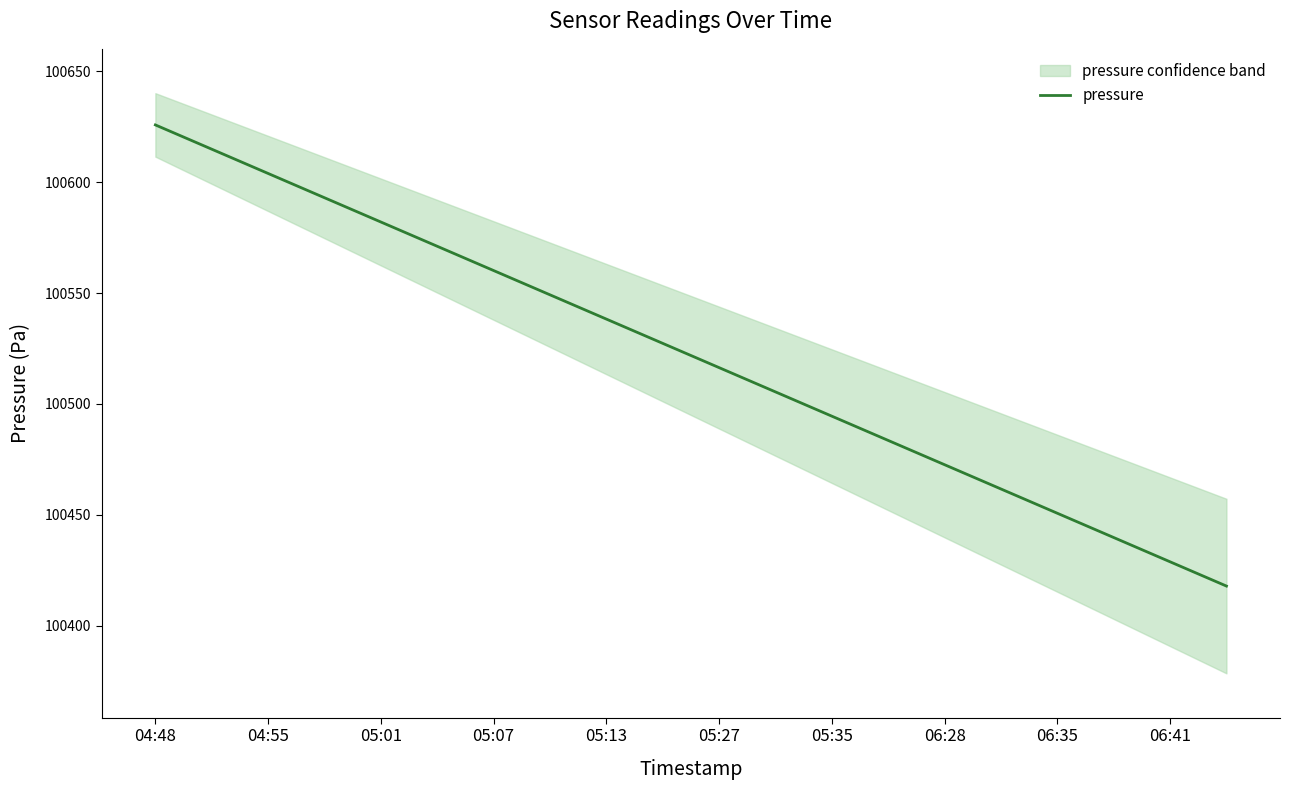

True or false: there are more than 1 points higher than both neighbors.

False